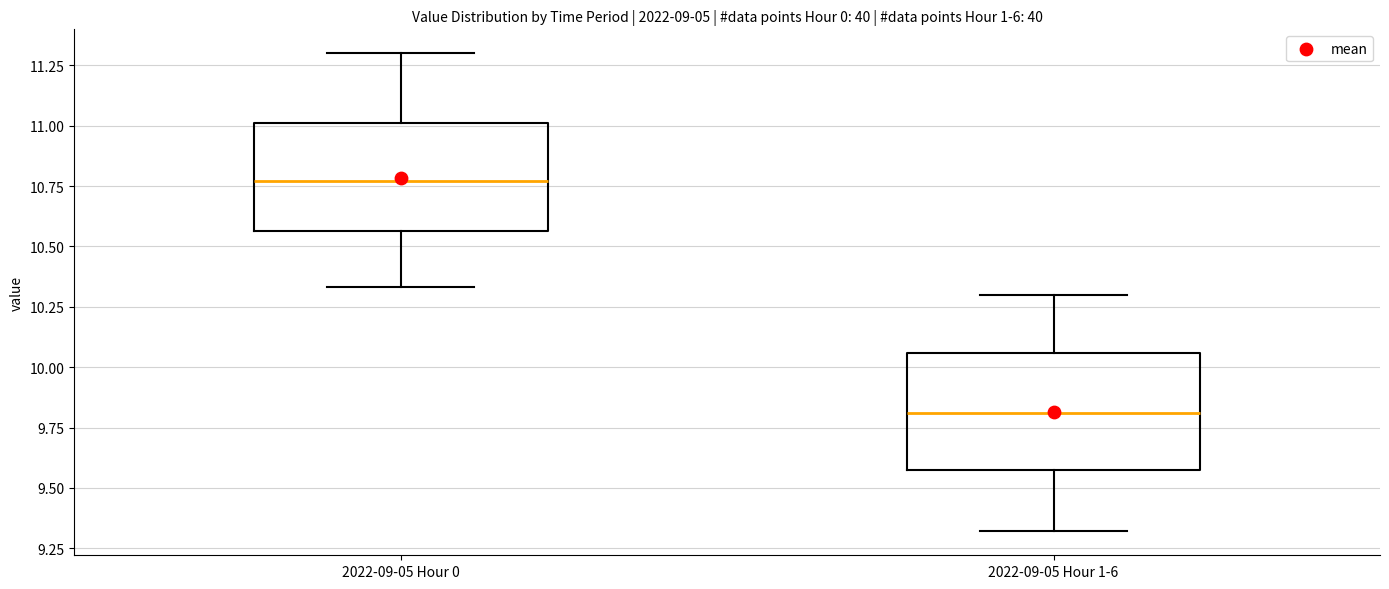

Where does the median line of the box for 2022-09-05 Hour 0 sit on the y-axis? The values are not printed on the chart, so give them approximately, as read against the axis.

10.75